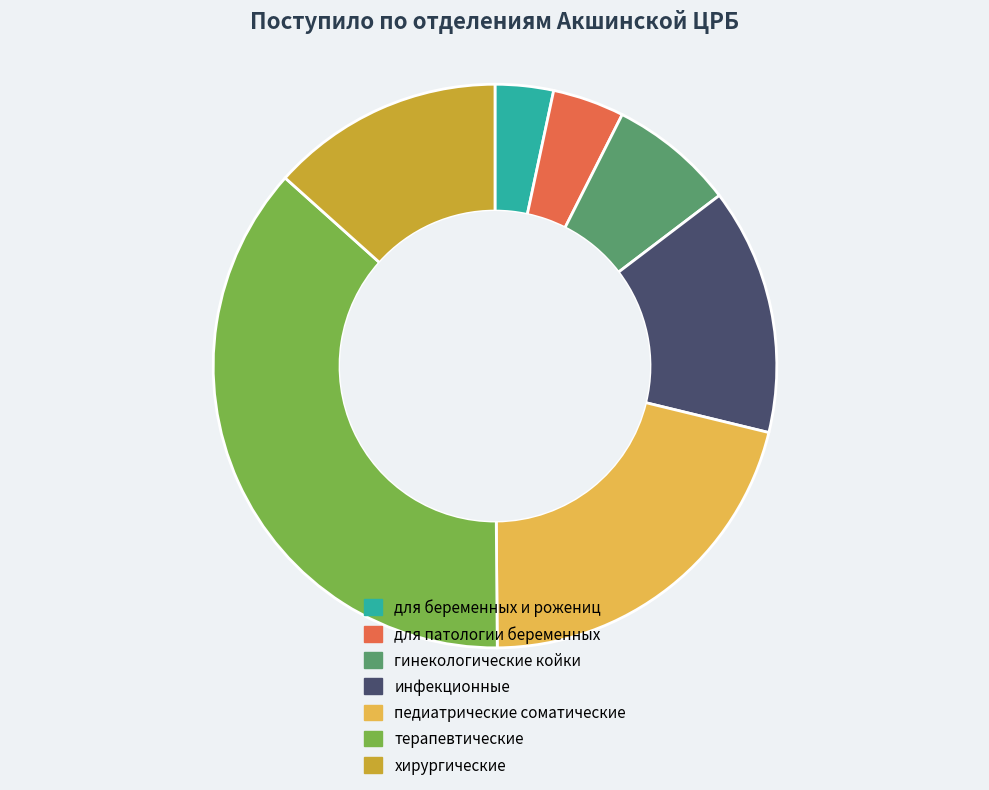

Is it true that для беременных и рожениц is 3% of the pie?

True